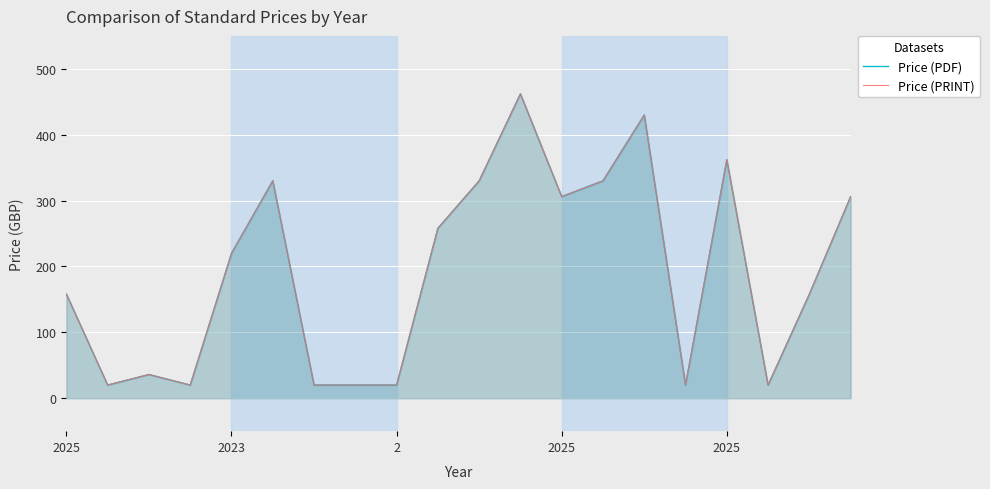

True or false: Price (PRINT) and Price (PDF) intersect in this chart.

False